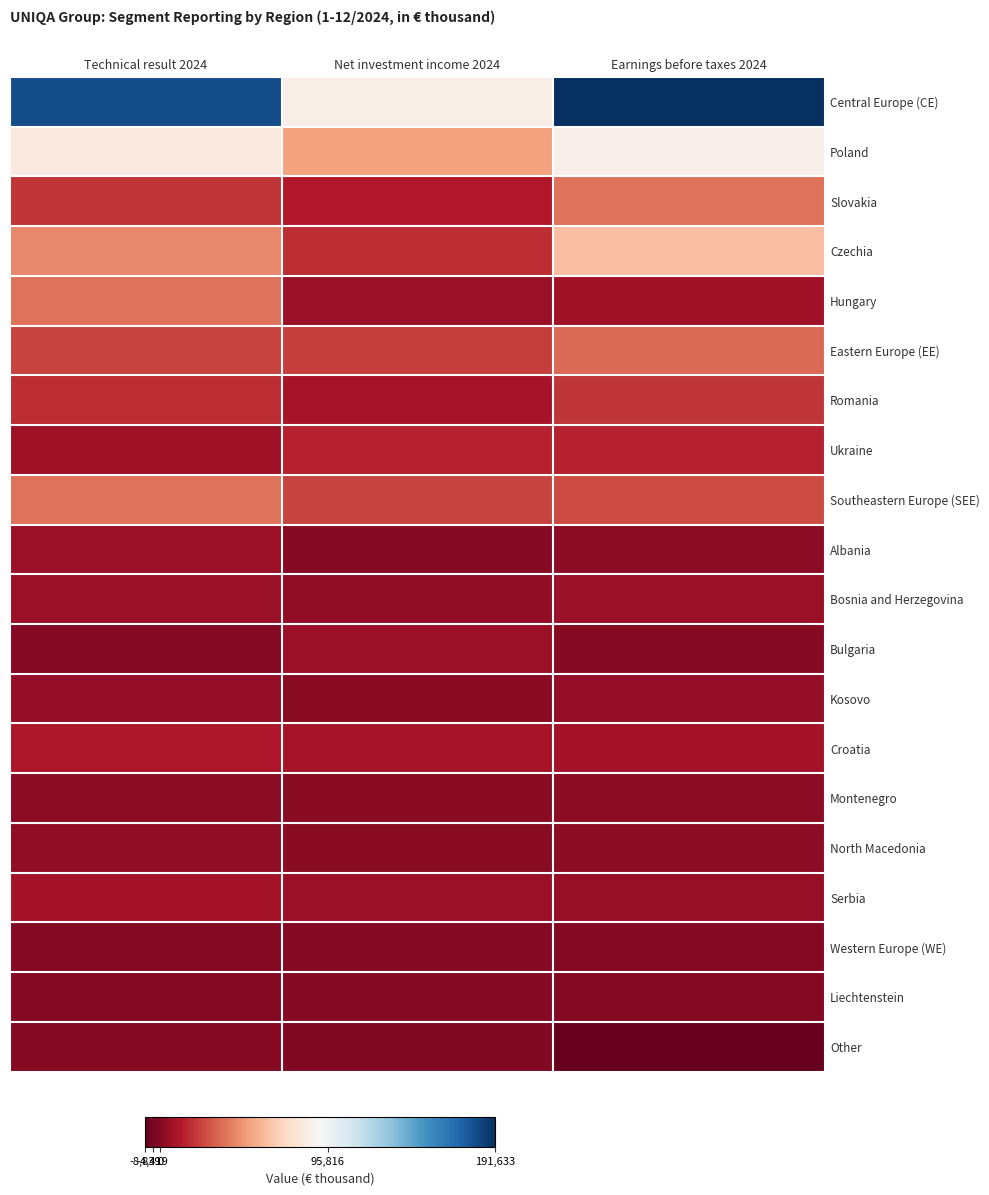

Which series has the largest total across all categories?

Central Europe (CE)